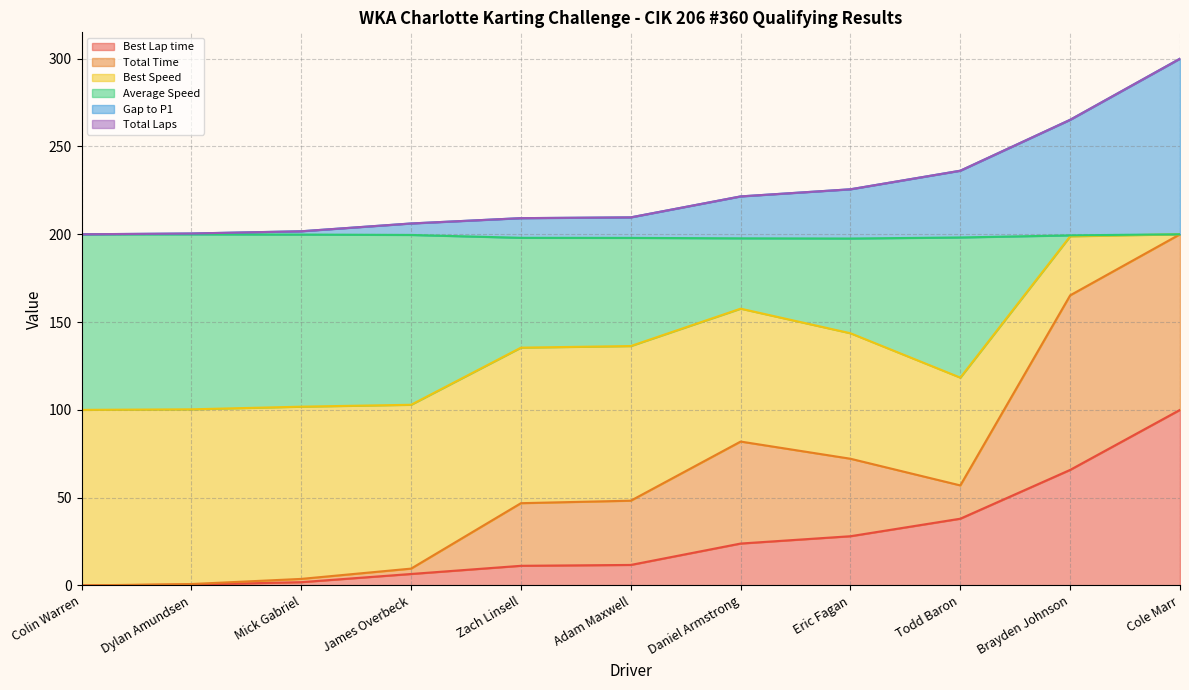

How many lines are shown in the chart?

6